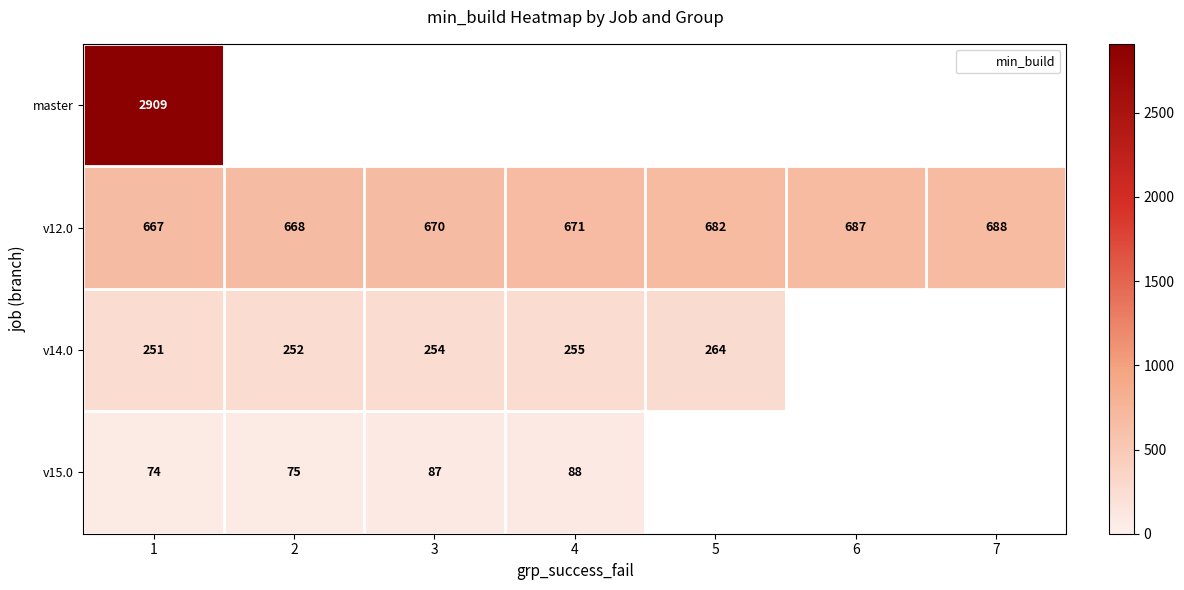

What is the minimum value shown in the chart?

74.0